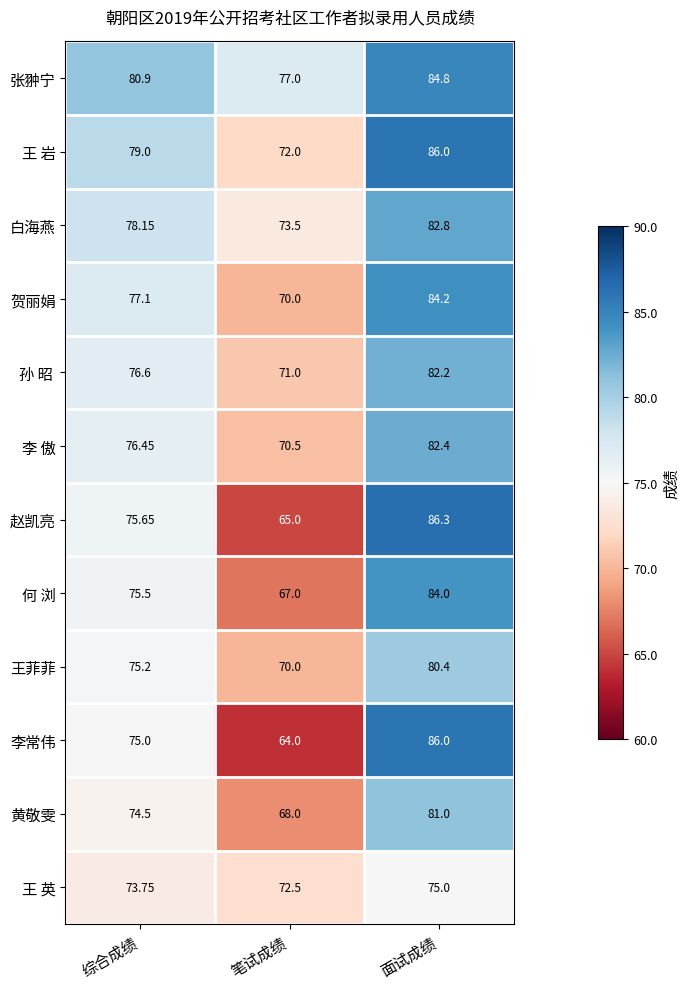

Which series has the largest range (max minus min)?

李常伟